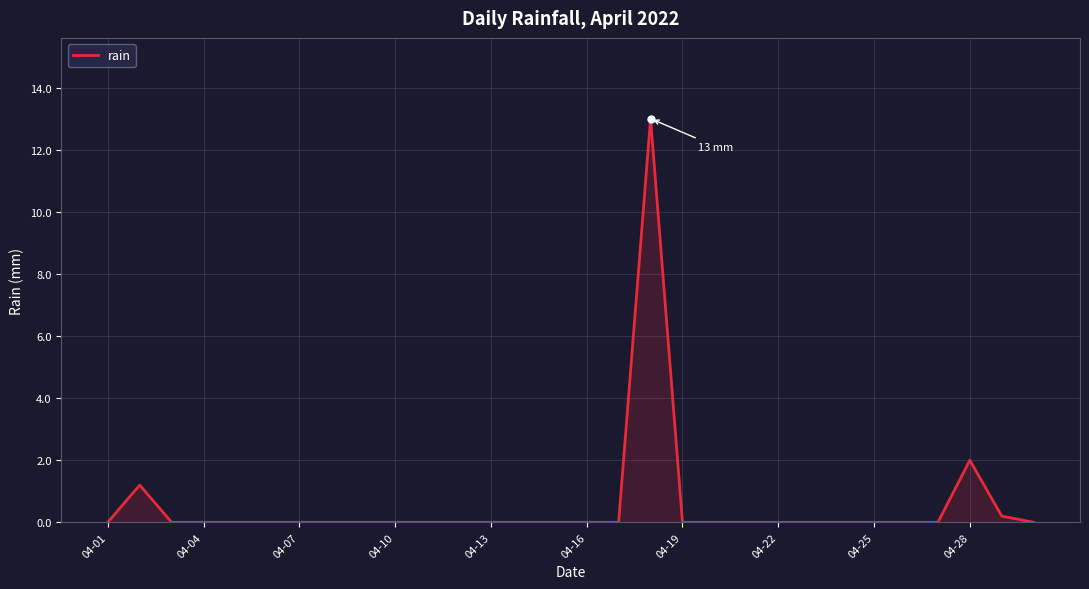

What is the greatest value displayed?

13.0